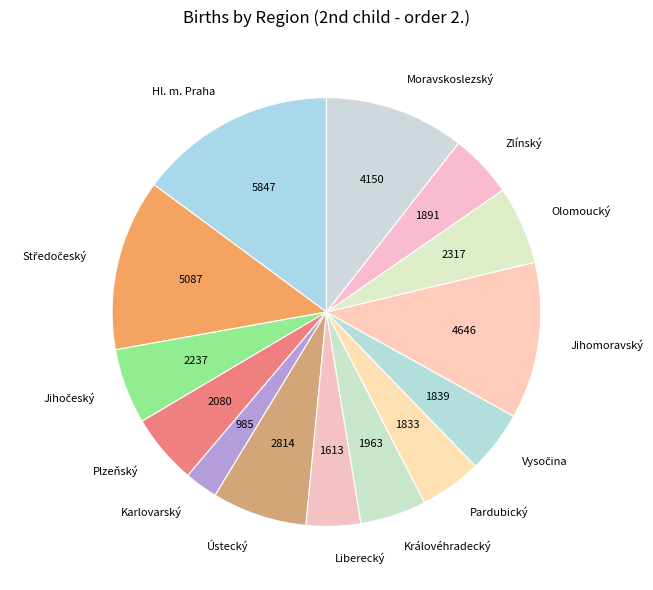

How many slices are in this pie chart?

14